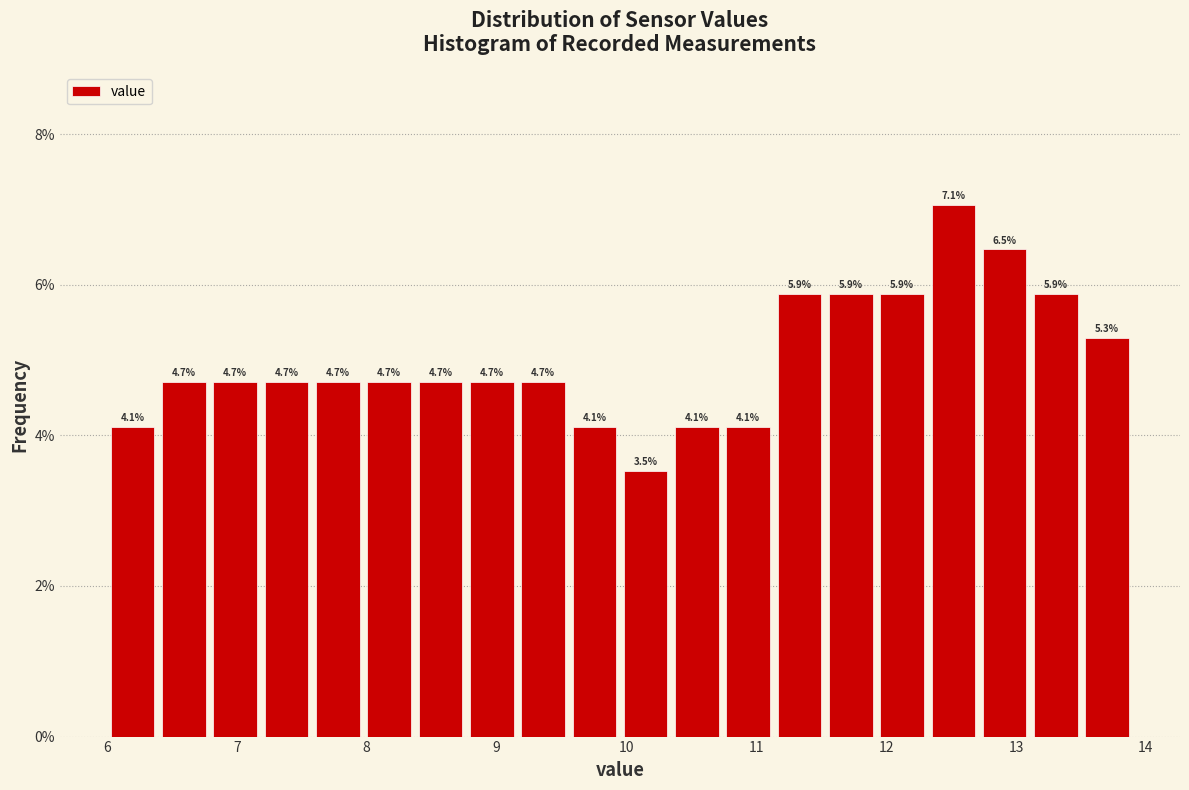

Read against the x-axis, roughly where is the centre of the tallest bar?

12.5